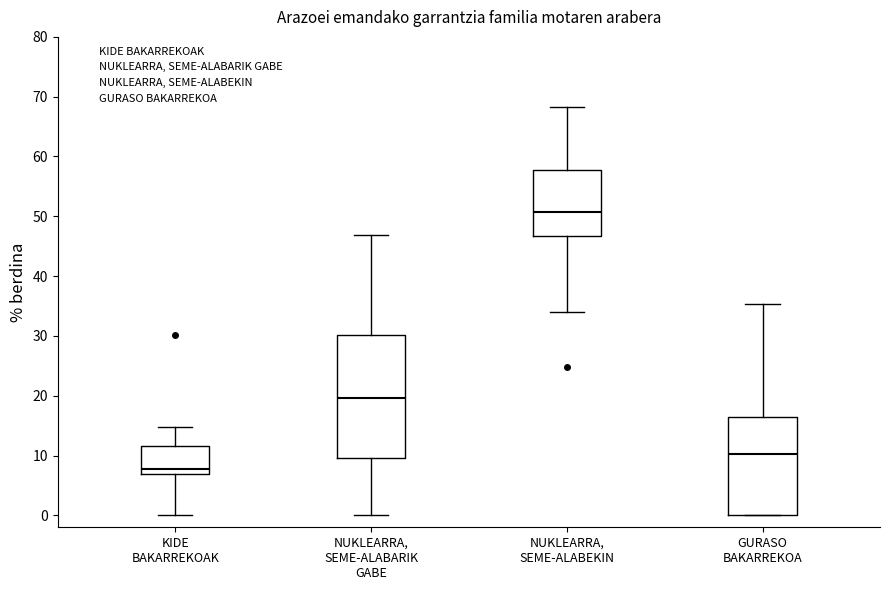

Reading left to right, read every box against the y-axis: the position of its median line, the range the box covers, and the ends of its whiskers. The values are not printed on the chart, so give them approximately, as read against the axis.

KIDE BAKARREKOAK: median 8, box 7 to 12, whiskers 0 to 15
NUKLEARRA, SEME-ALABARIK GABE: median 20, box 10 to 30, whiskers 0 to 47
NUKLEARRA, SEME-ALABEKIN: median 51, box 47 to 58, whiskers 34 to 68
GURASO BAKARREKOA: median 10, box 0 to 16, whiskers 0 to 35